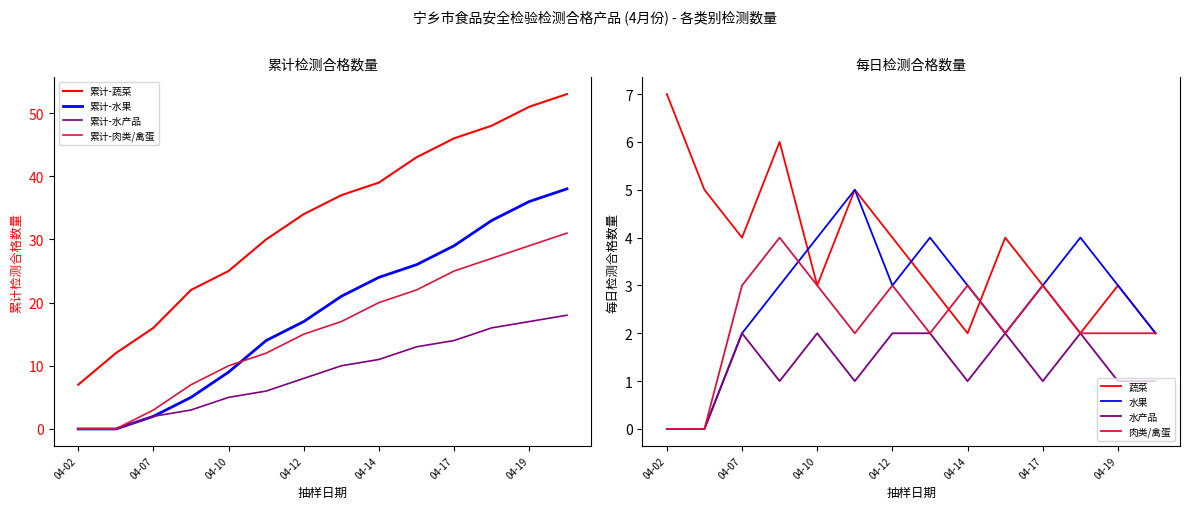

How many data points in 肉类/禽蛋 are above 2?

6